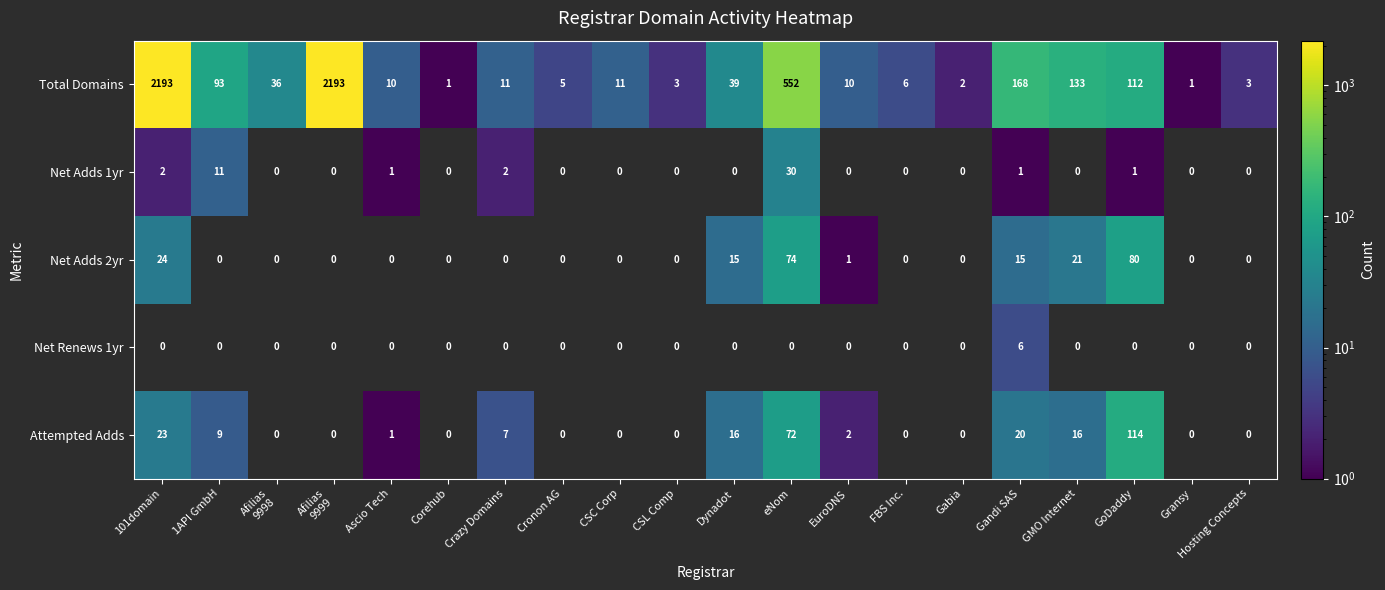

Count the number of data series in this chart.

5